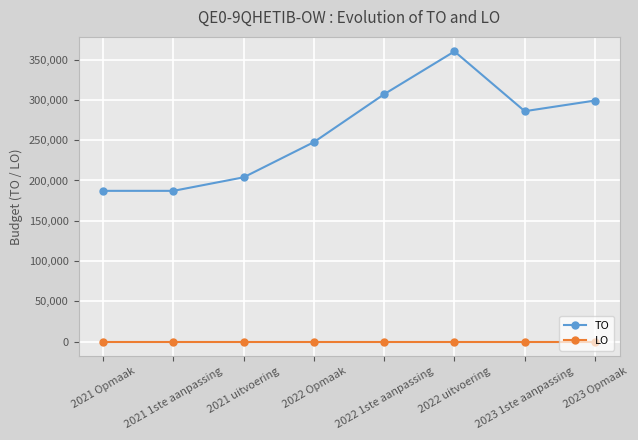

Which series has the largest total across all categories?

TO